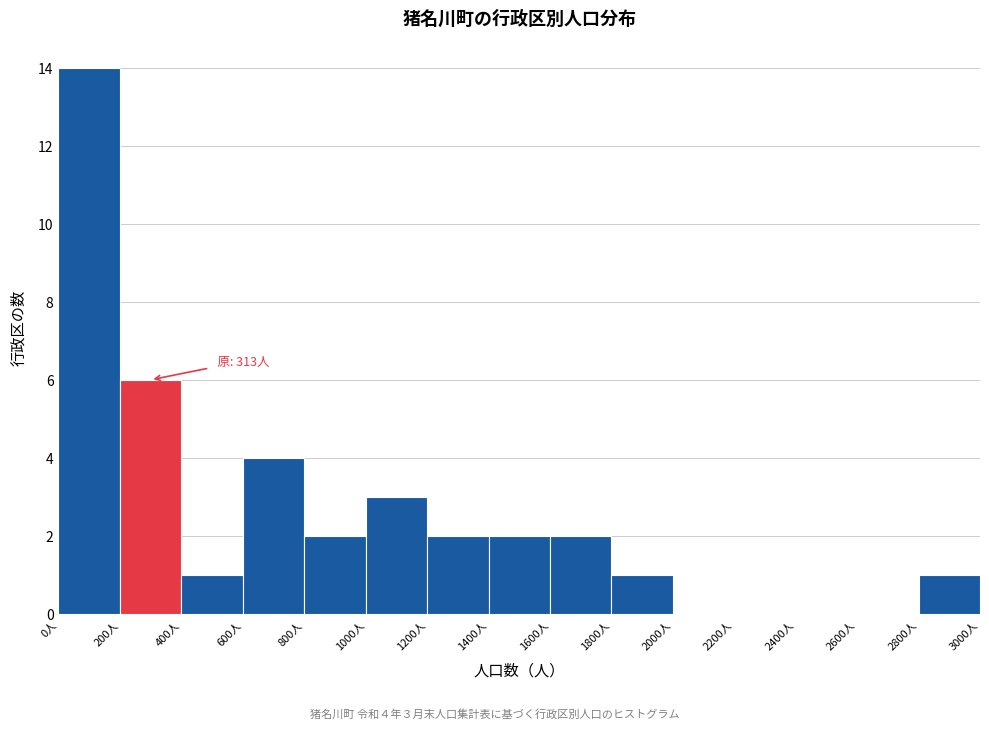

Which range on the x-axis has the tallest bar?

0 to 200